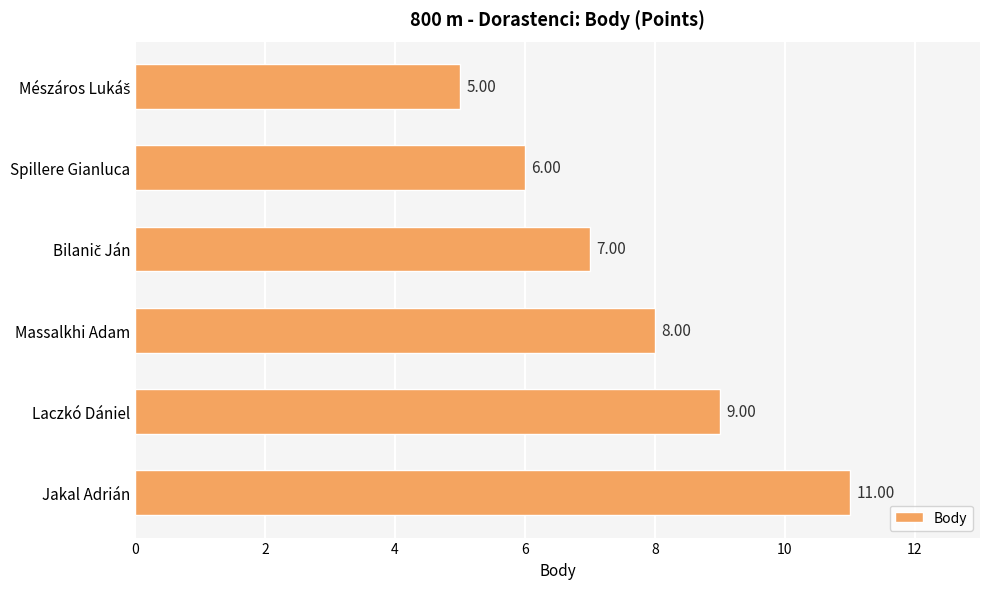

What is the sum of all values?

46